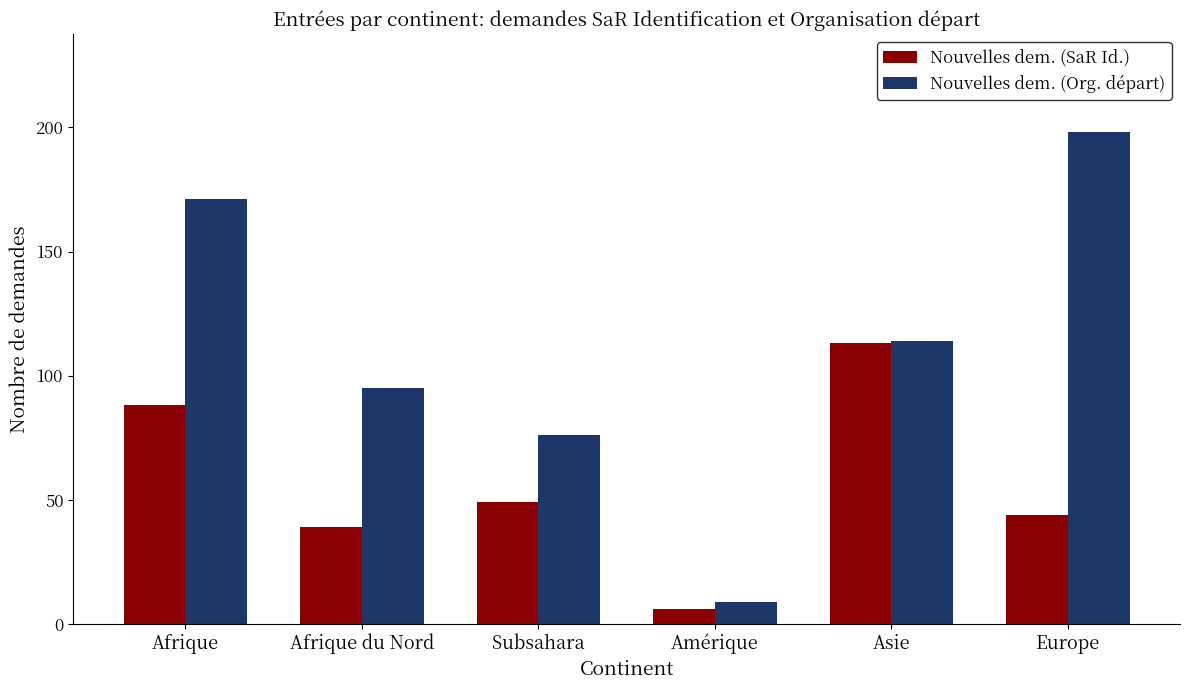

How many distinct data groups are displayed?

2